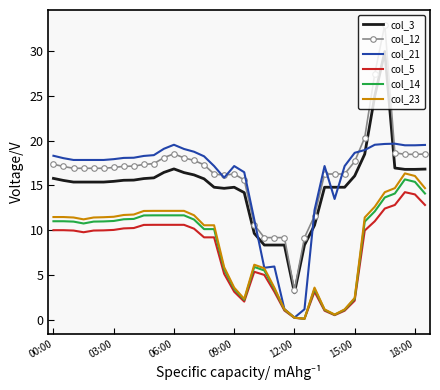

Which series has the largest range (max minus min)?

col_12